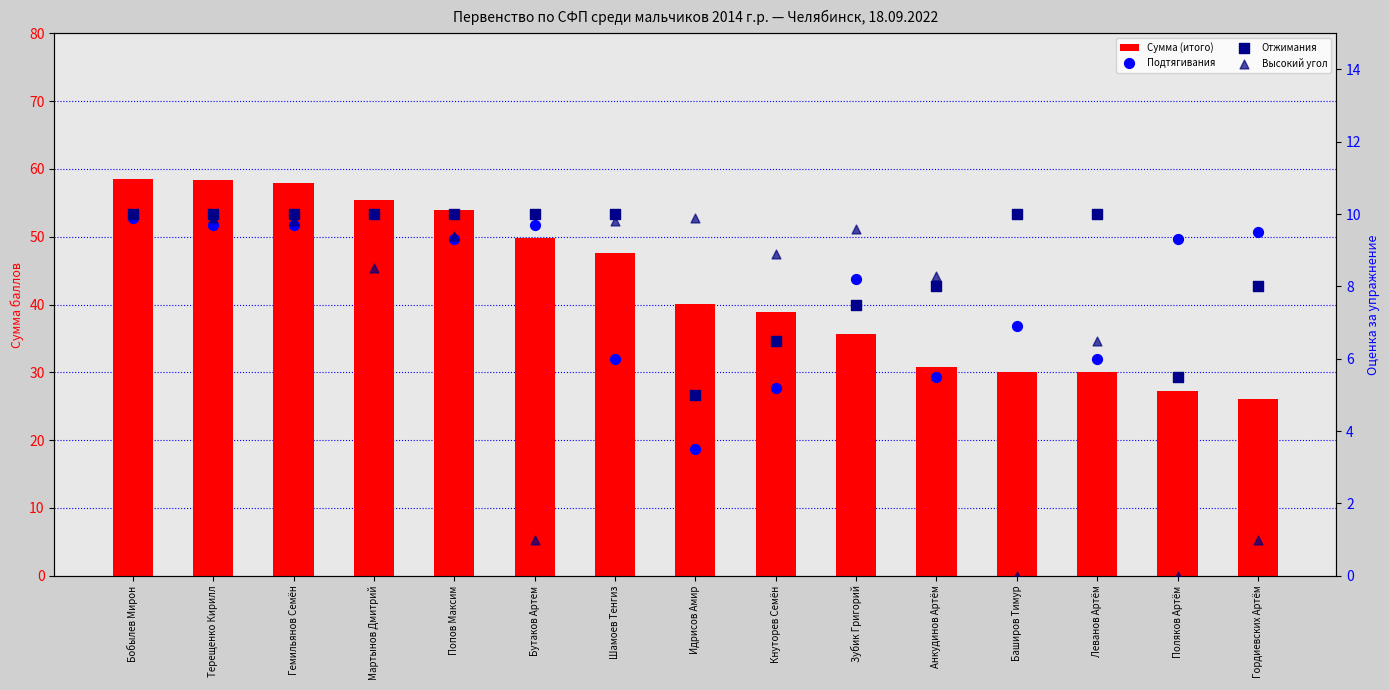

What is the total value across all series at Идрисов Амир?

58.5